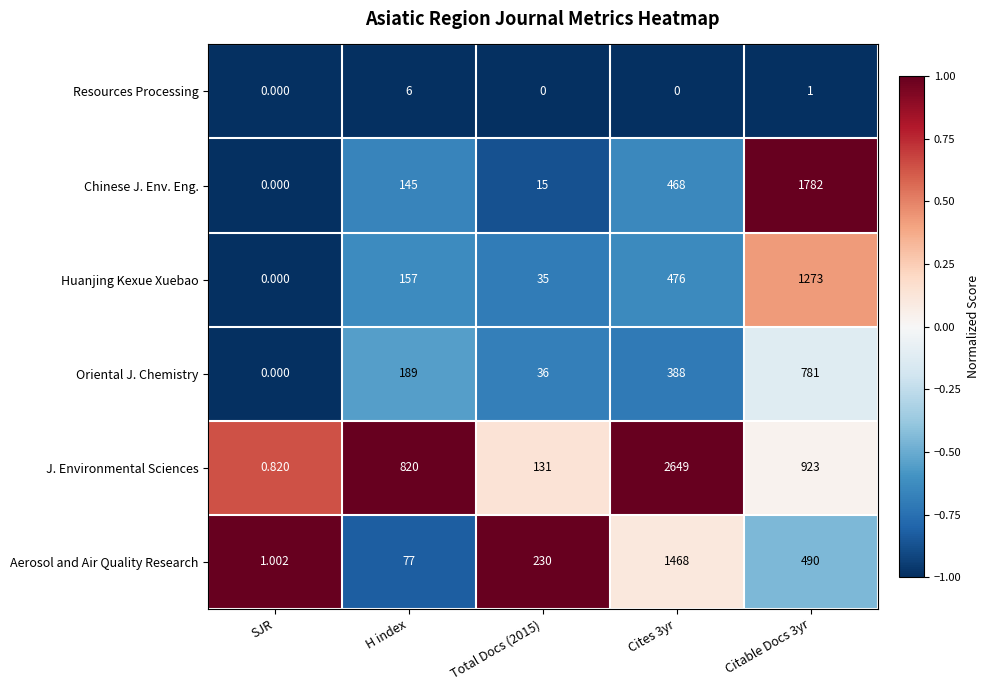

Which series has the largest range (max minus min)?

J. Environmental Sciences